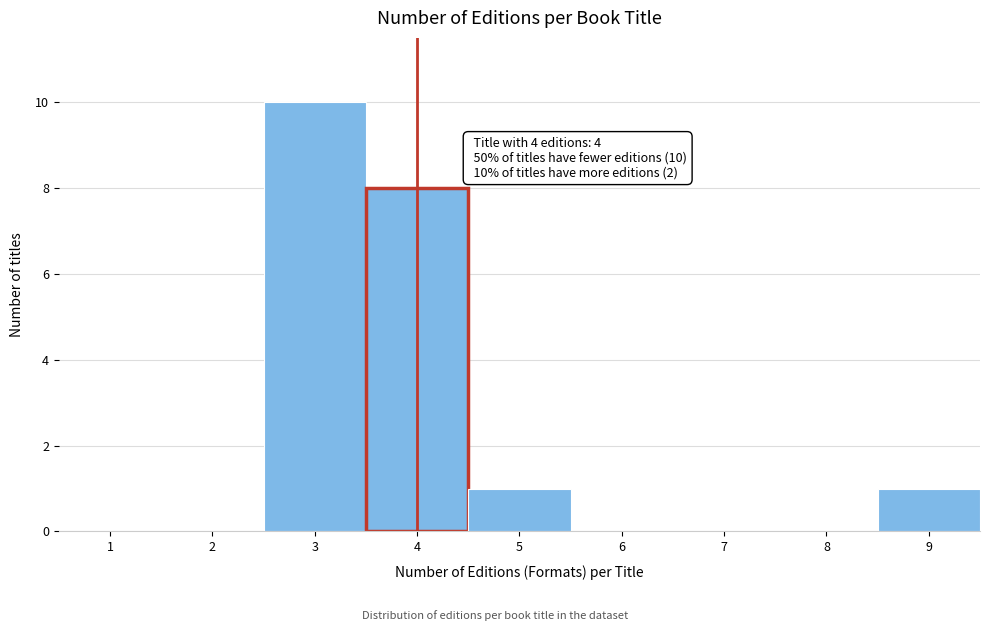

Reading left to right, extract all data points from this chart.

1=0	2=0	3=10	4=8	5=1	6=0	7=0	8=0	9=1